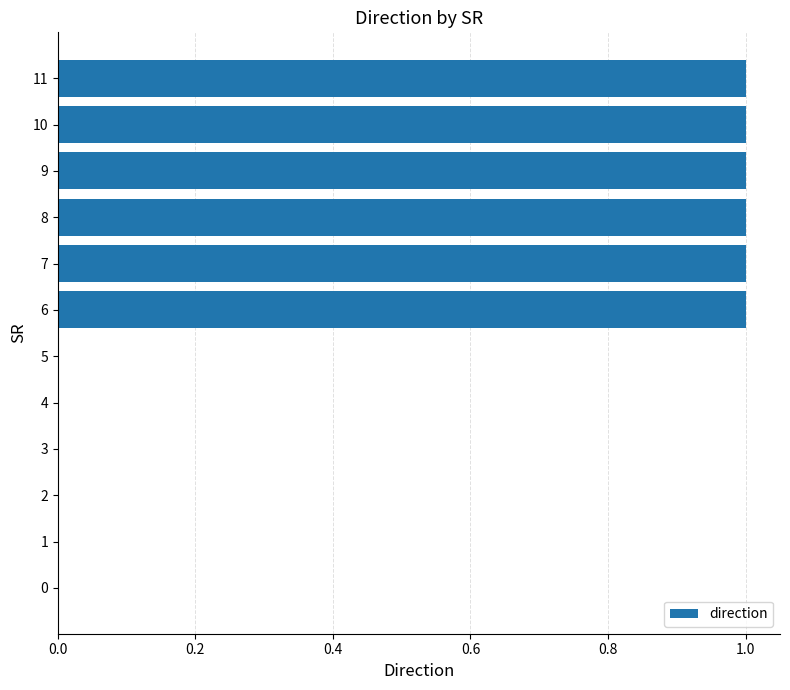

What is the sum of all values?

6